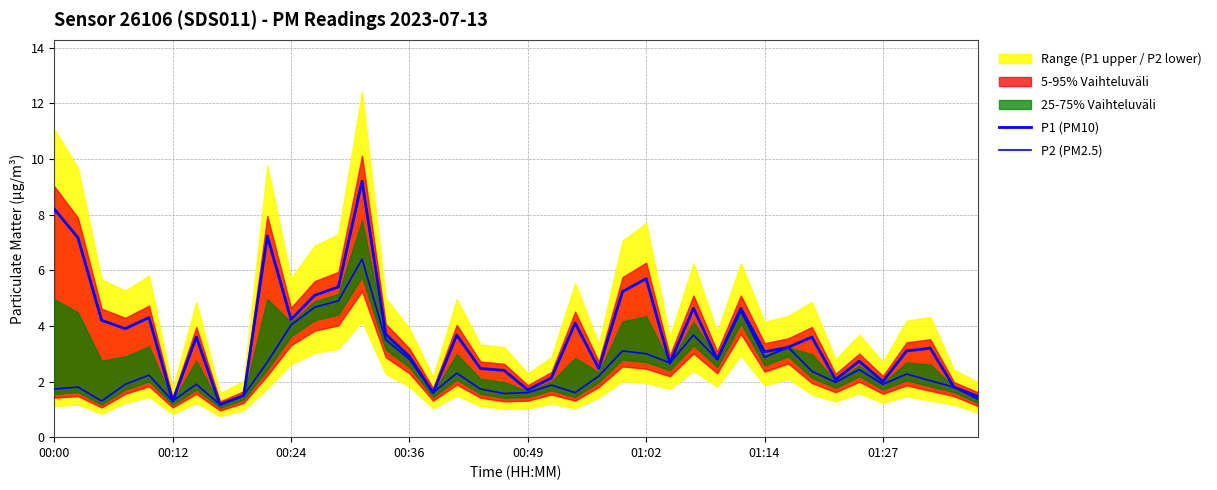

What is the lowest value of the P1 (PM10) series?

1.2